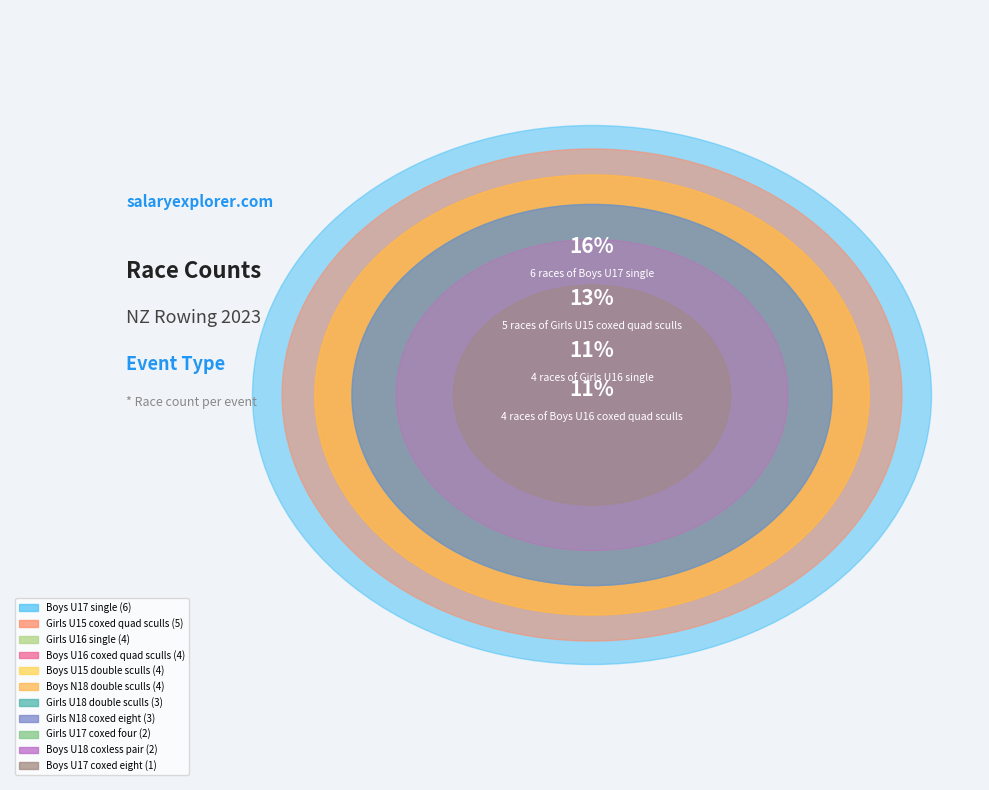

Which slice is the largest?

Boys U17 single